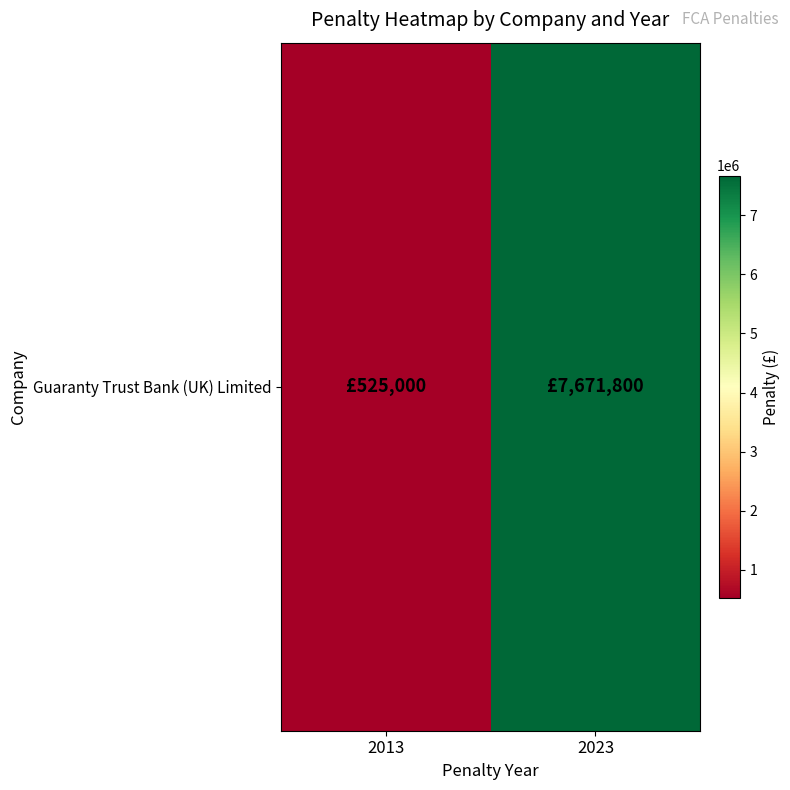

True or false: the data shows 923732 at 2013.

False